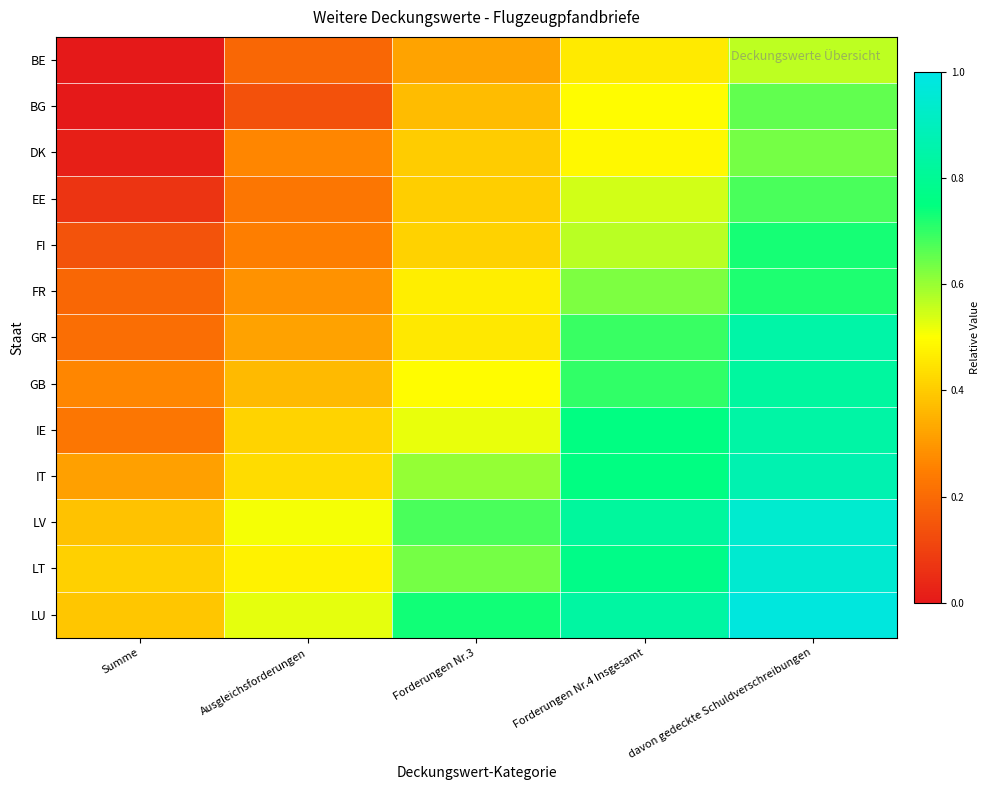

Between Ausgleichsforderungen and Forderungen Nr.3, which is larger?

Forderungen Nr.3